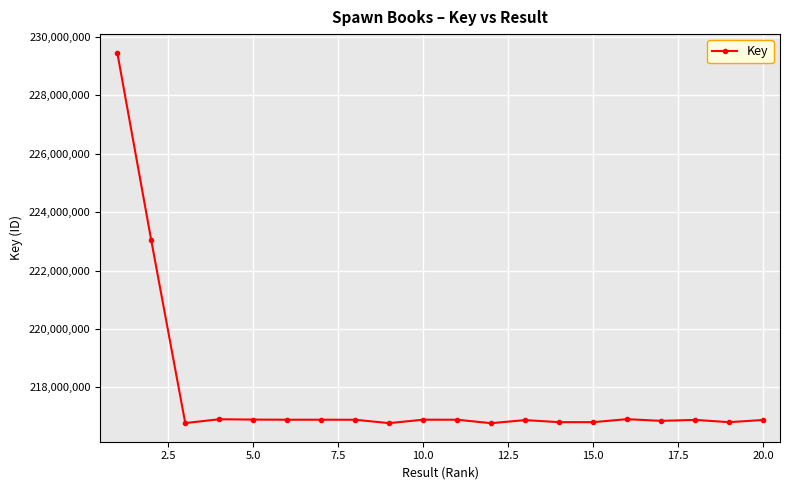

What is the value of the 9th point from the left?

216770467